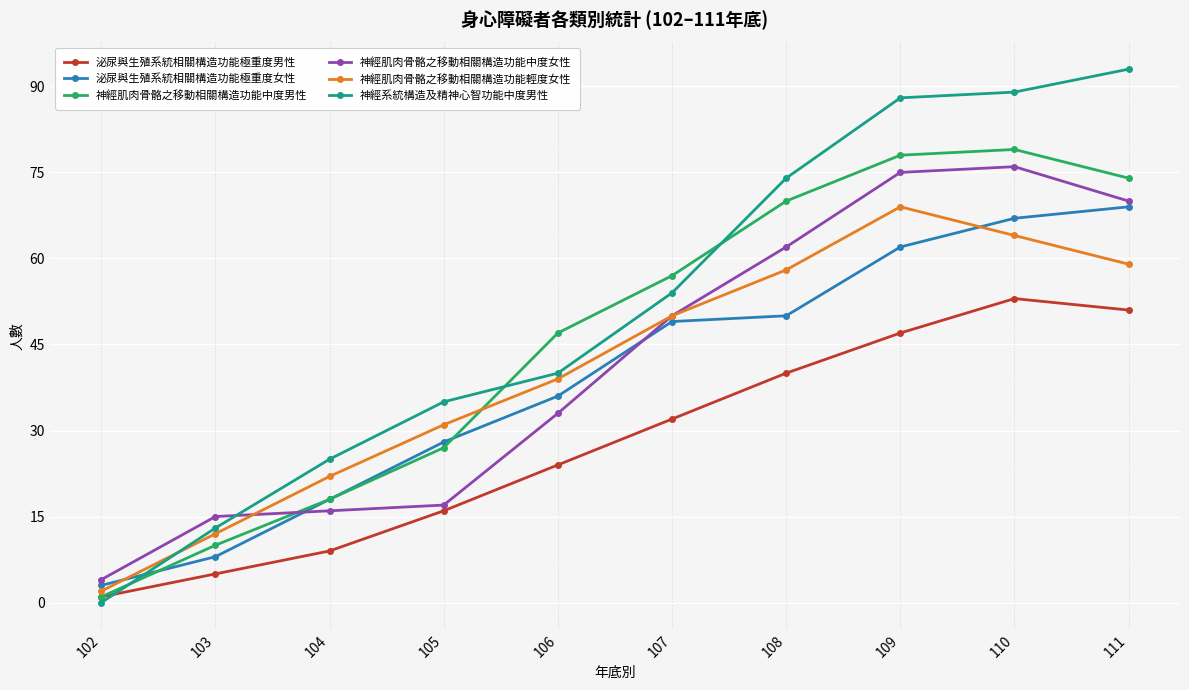

Reading left to right, extract all data points from this chart.

泌尿與生殖系統相關構造功能極重度男性: 102=1	103=5	104=9	105=16	106=24	107=32	108=40	109=47	110=53	111=51
泌尿與生殖系統相關構造功能極重度女性: 102=3	103=8	104=18	105=28	106=36	107=49	108=50	109=62	110=67	111=69
神經肌肉骨骼之移動相關構造功能中度男性: 102=1	103=10	104=18	105=27	106=47	107=57	108=70	109=78	110=79	111=74
神經肌肉骨骼之移動相關構造功能中度女性: 102=4	103=15	104=16	105=17	106=33	107=50	108=62	109=75	110=76	111=70
神經肌肉骨骼之移動相關構造功能輕度女性: 102=2	103=12	104=22	105=31	106=39	107=50	108=58	109=69	110=64	111=59
神經系統構造及精神心智功能中度男性: 102=0	103=13	104=25	105=35	106=40	107=54	108=74	109=88	110=89	111=93